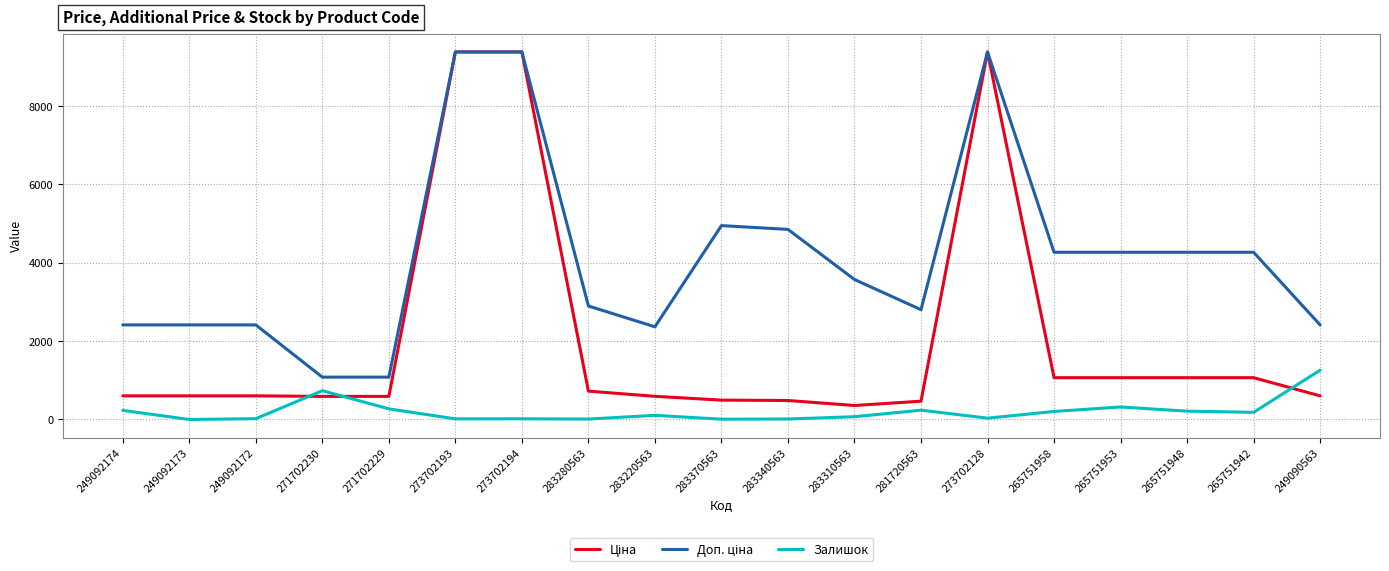

True or false: Залишок has a value of 205.0 at 265751958.

True